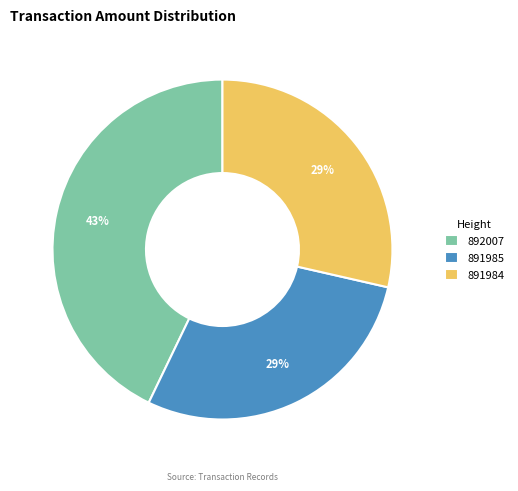

Does 892007 represent more than half of the total?

No